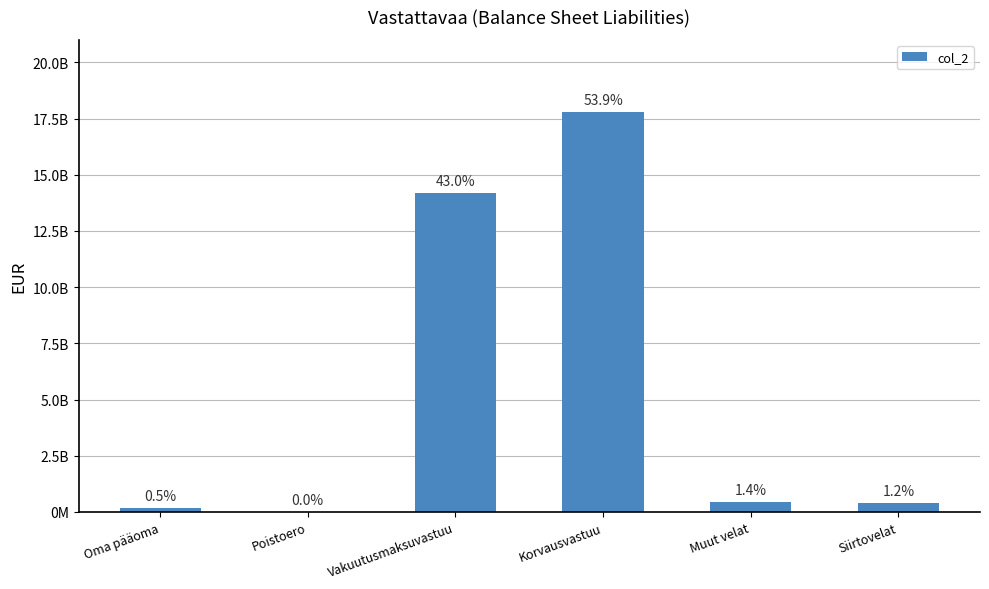

What is the greatest value displayed?

17800000000